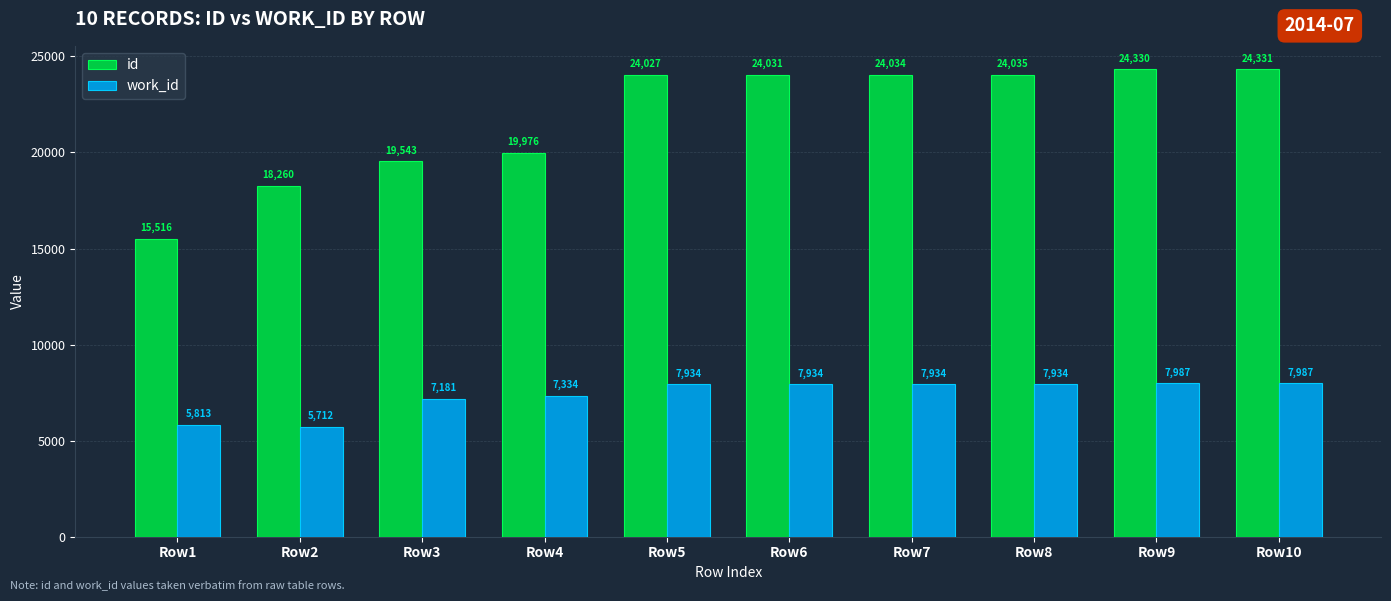

At which label is work_id closest to 6849?

Row3